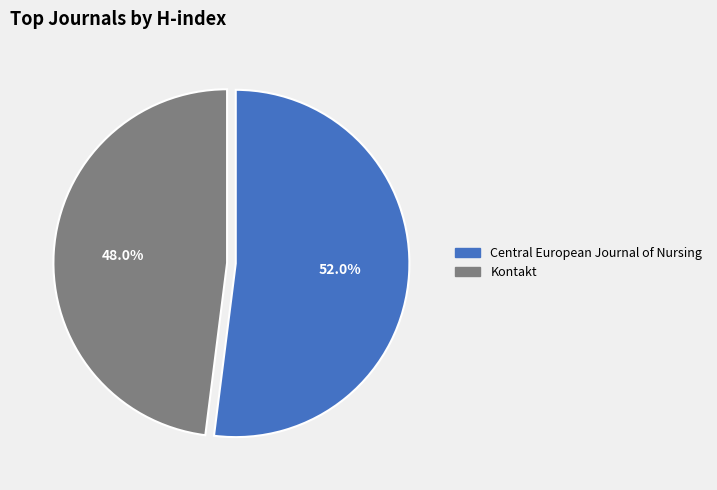

Between Kontakt and Central European Journal of Nursing, which is larger?

Central European Journal of Nursing